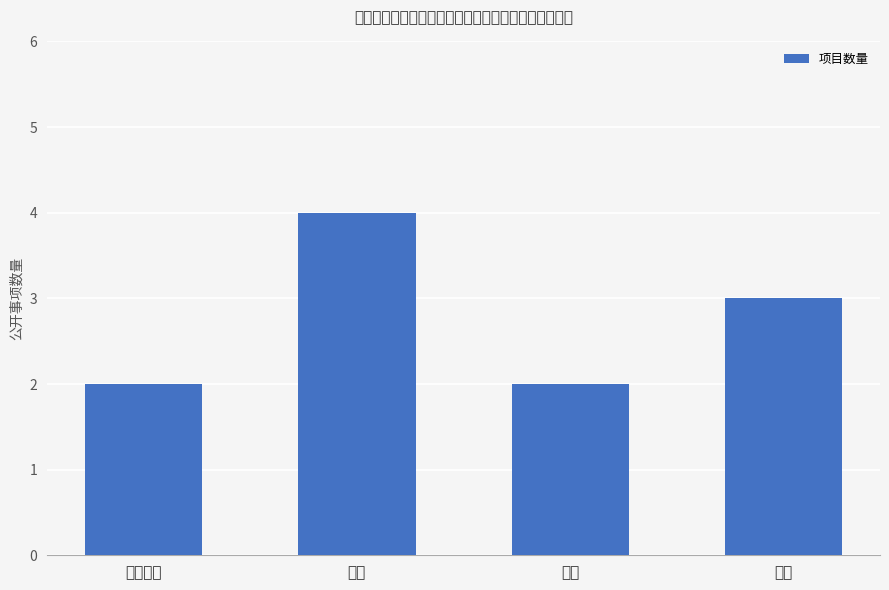

Approximately how many times larger is the value at 评估 compared to 补偿?

0.7